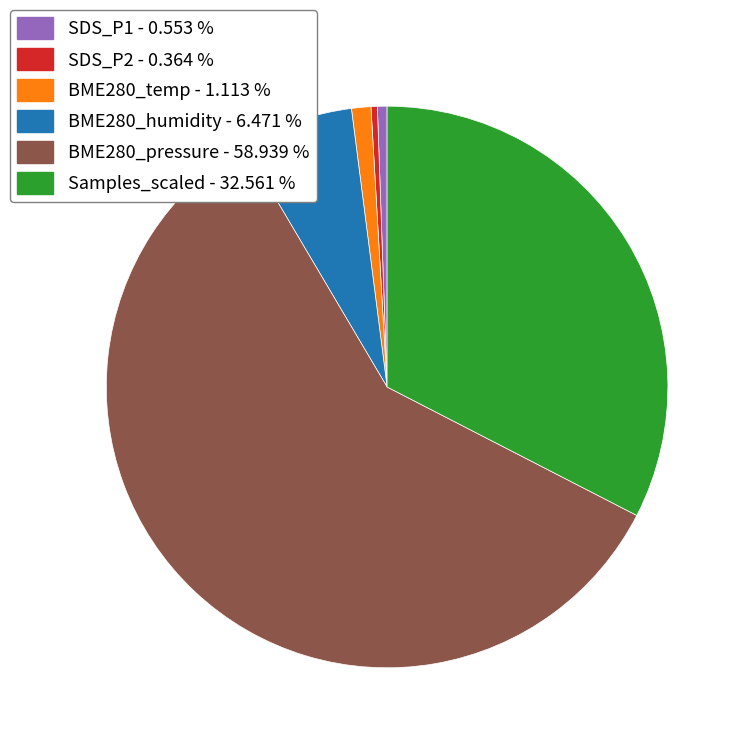

Combined, do BME280_temp - 1.113 % and Samples_scaled - 32.561 % account for over 50%?

No